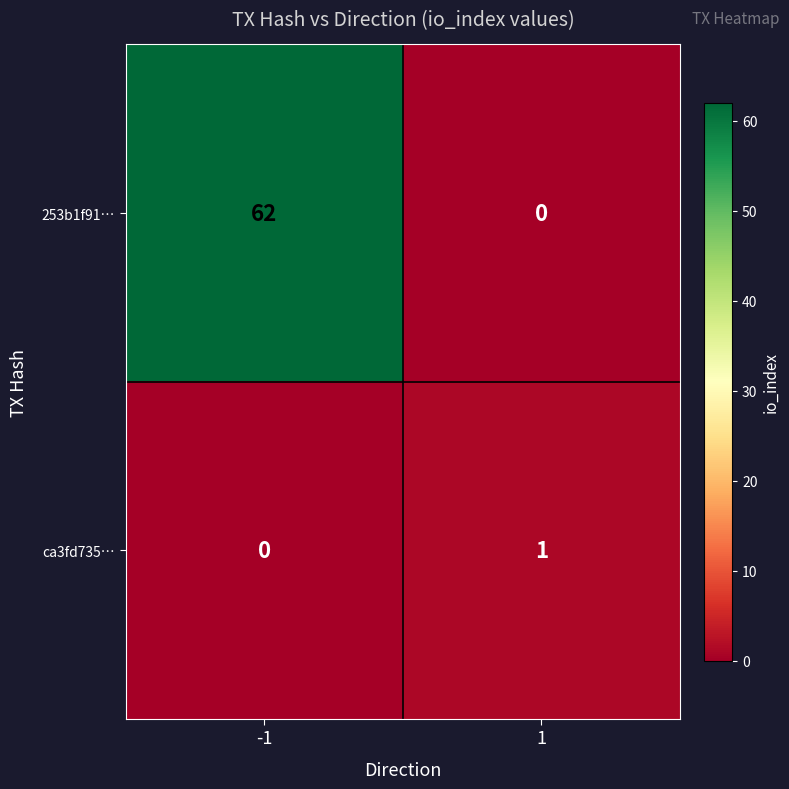

What is the maximum value shown in the chart?

62